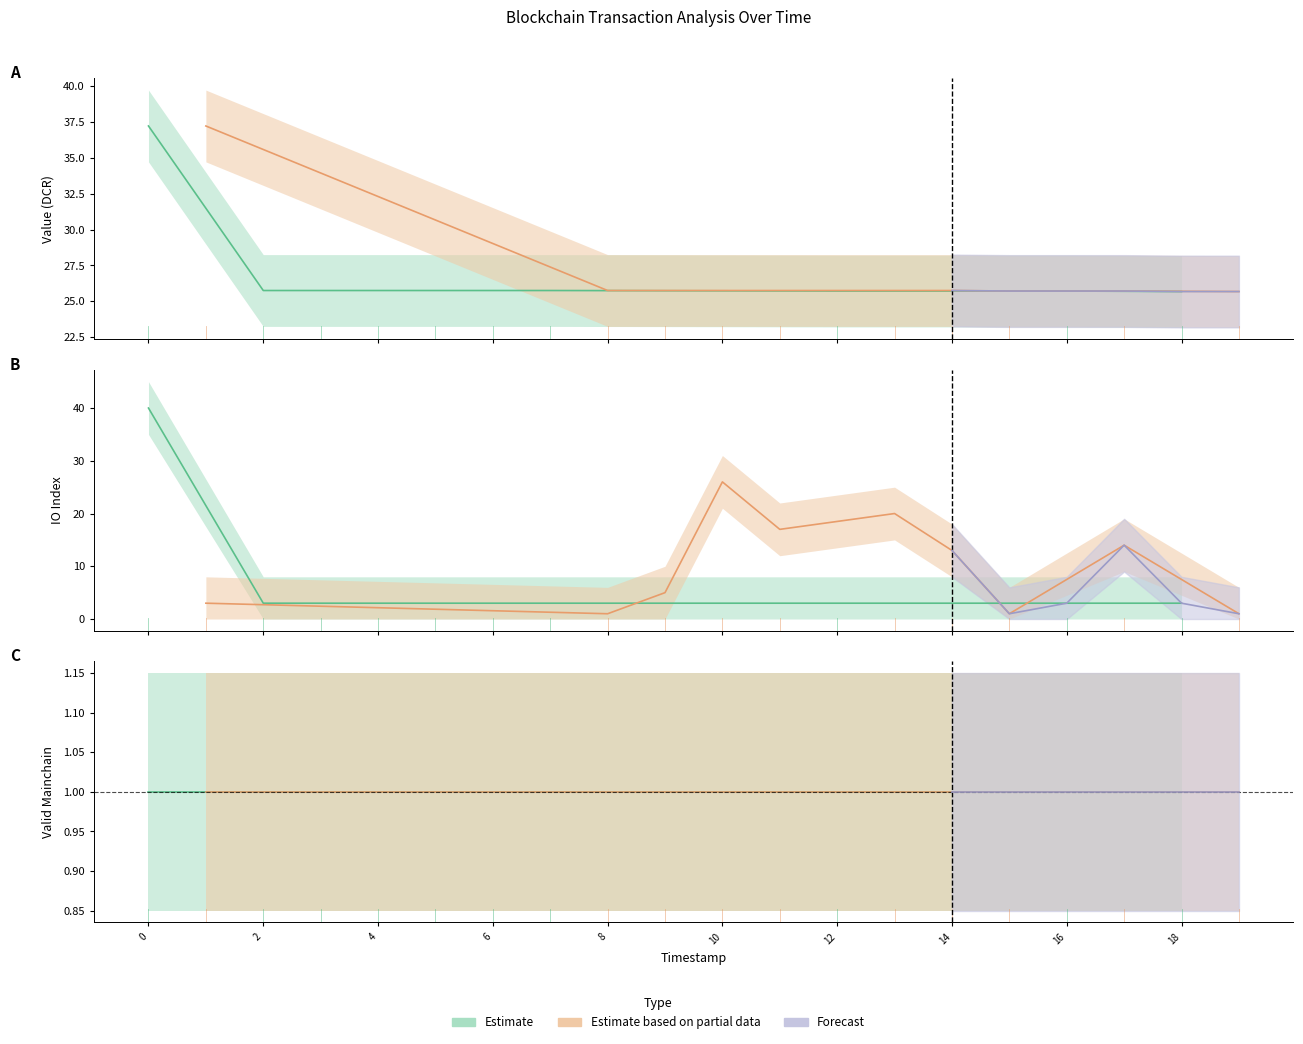

Which series has the largest range (max minus min)?

io_index